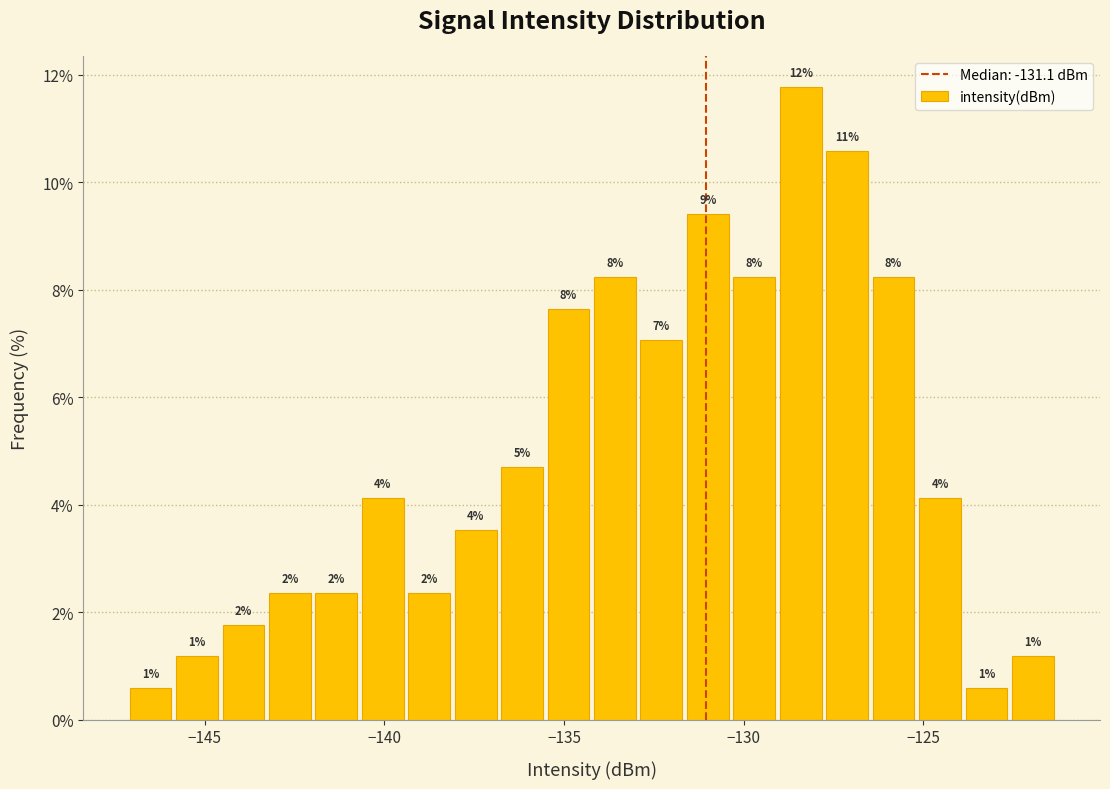

Around what value on the x-axis is the tallest bar? Give the approximate position of its centre, as read against the axis.

-128.5